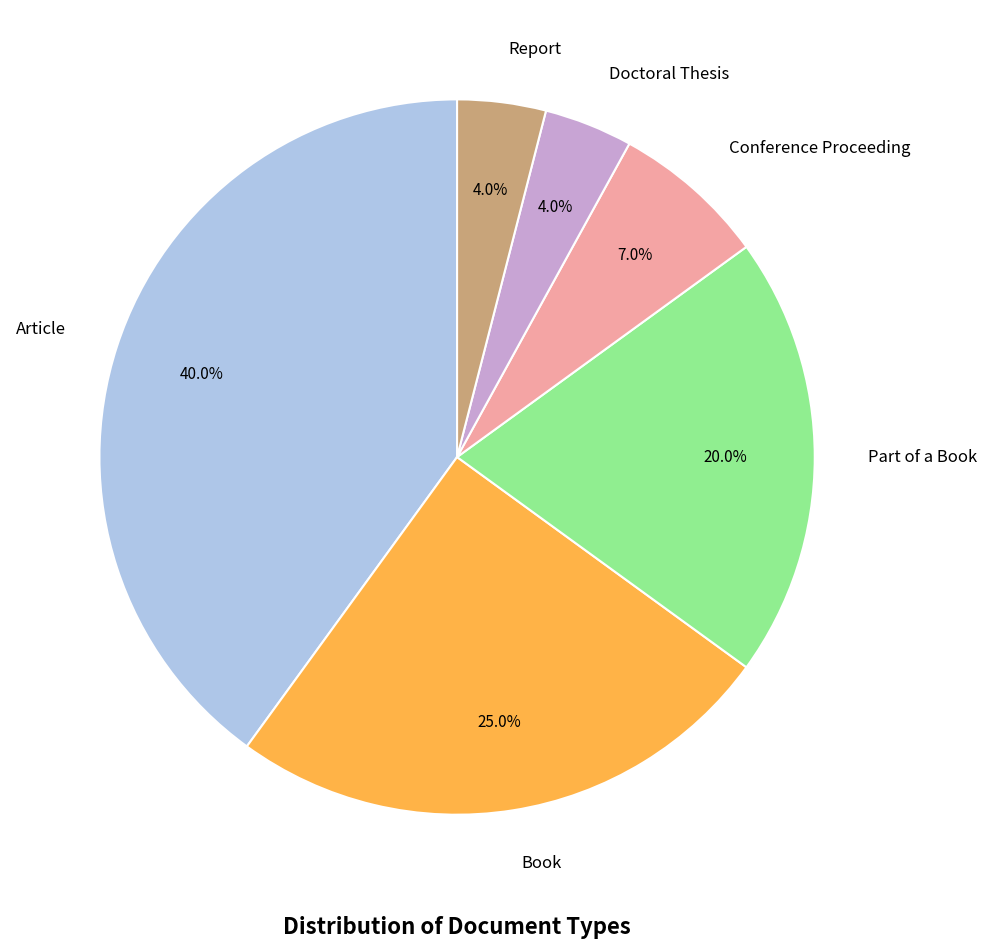

Does Report account for over 50% of the chart?

No